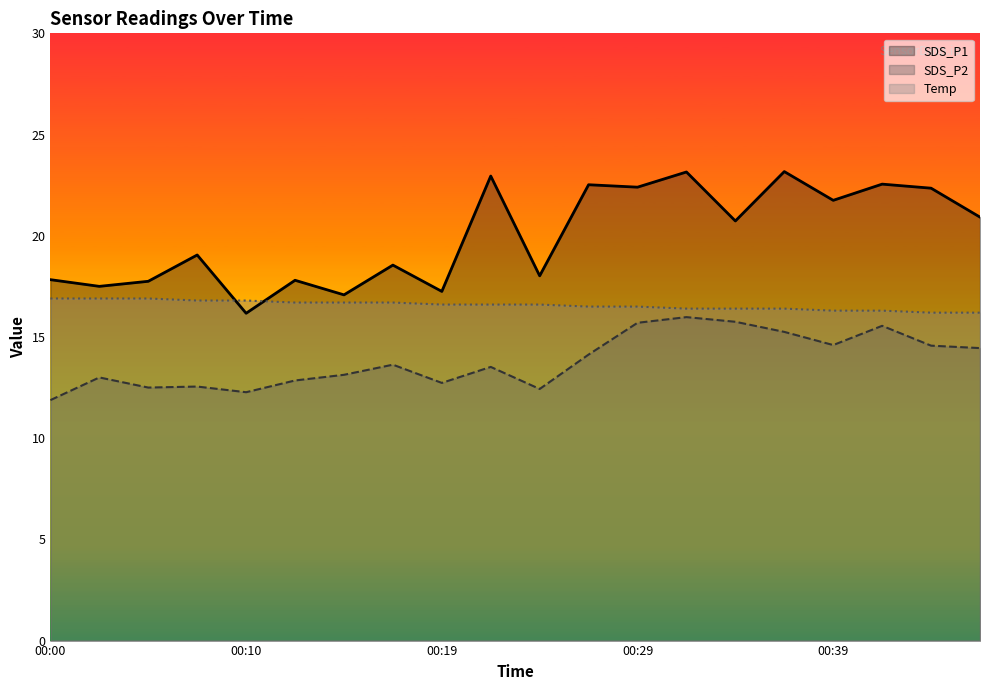

True or false: Temp and SDS_P2 cross at least once.

False